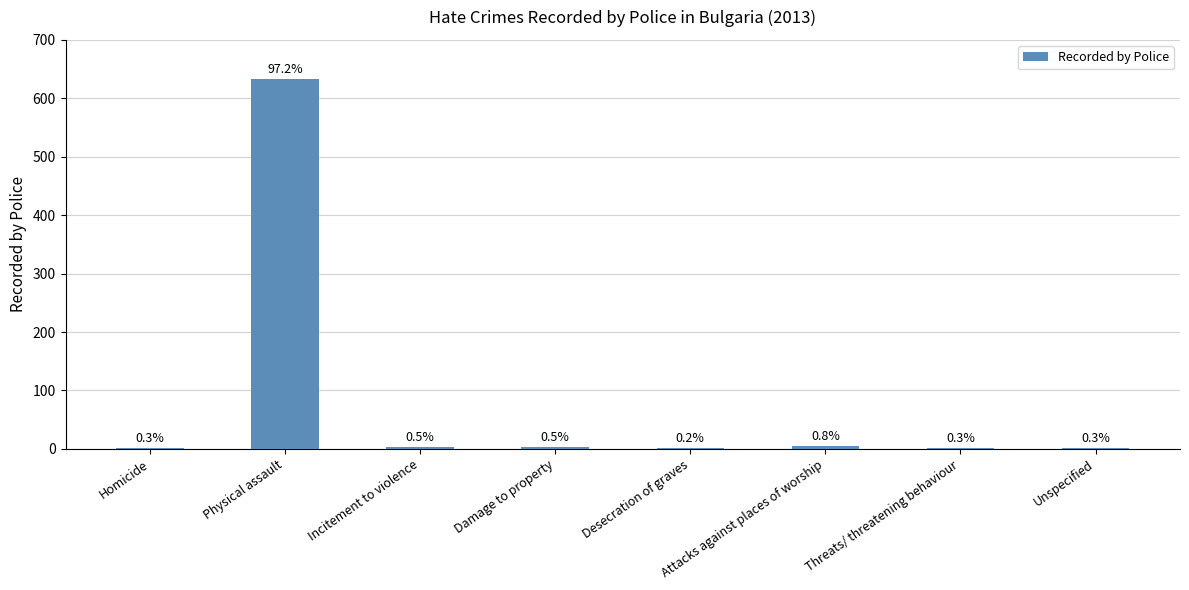

Does the chart contain stacked bars?

No